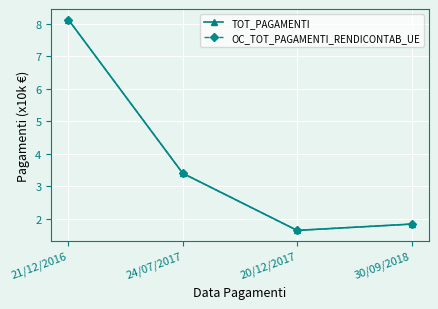

True or false: OC_TOT_PAGAMENTI_RENDICONTAB_UE and TOT_PAGAMENTI intersect in this chart.

False